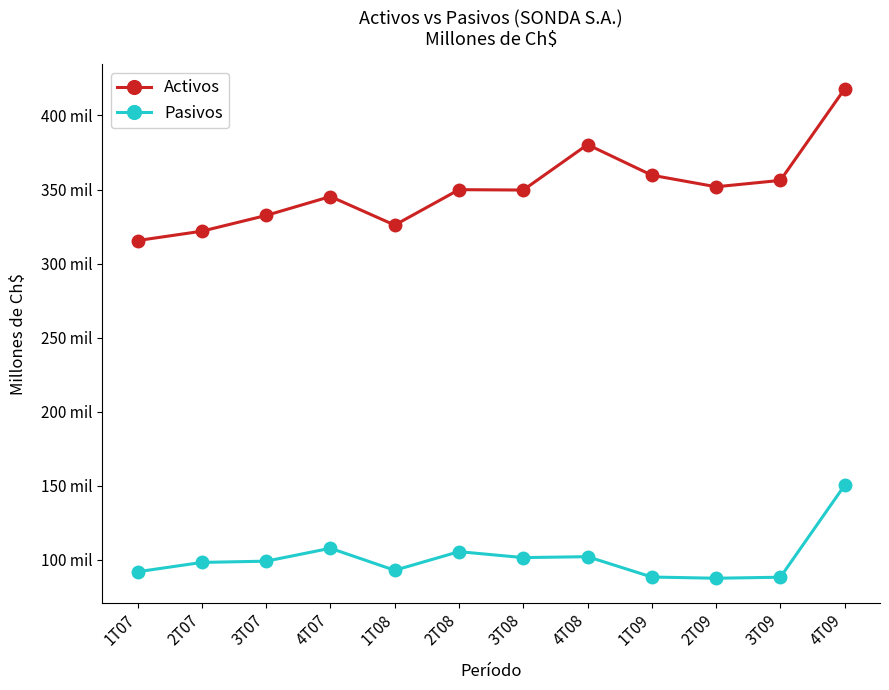

At which category is the sum across all series the highest?

4T09